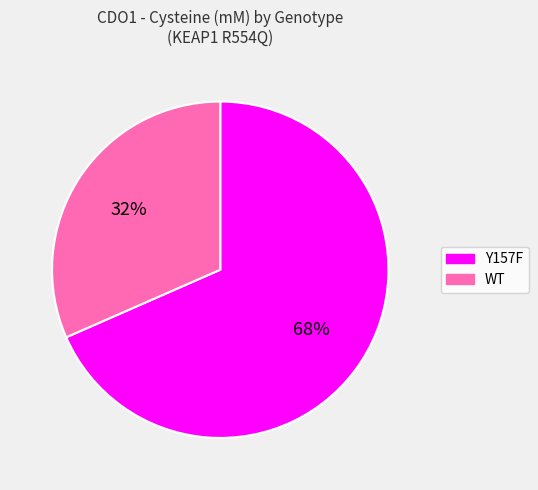

Which has a higher value, Y157F or WT?

Y157F